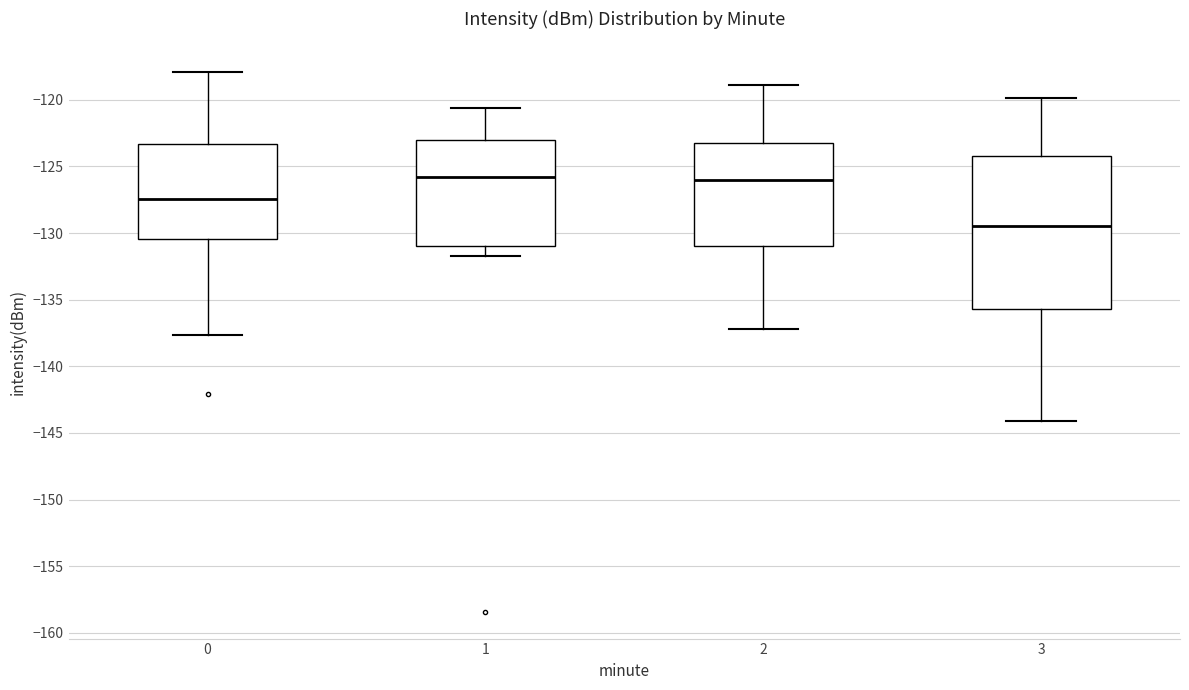

Reading left to right, transcribe this box plot: for each box, give where its median line is, the range the box spans, and where its two whiskers end, as read against the y-axis. The values are not printed on the chart, so give them approximately, as read against the axis.

0: median -127.5, box -130.5 to -123.5, whiskers -137.5 to -118.0
1: median -126.0, box -131.0 to -123.0, whiskers -132.0 to -120.5
2: median -126.0, box -131.0 to -123.0, whiskers -137.0 to -119.0
3: median -129.5, box -135.5 to -124.0, whiskers -144.0 to -120.0